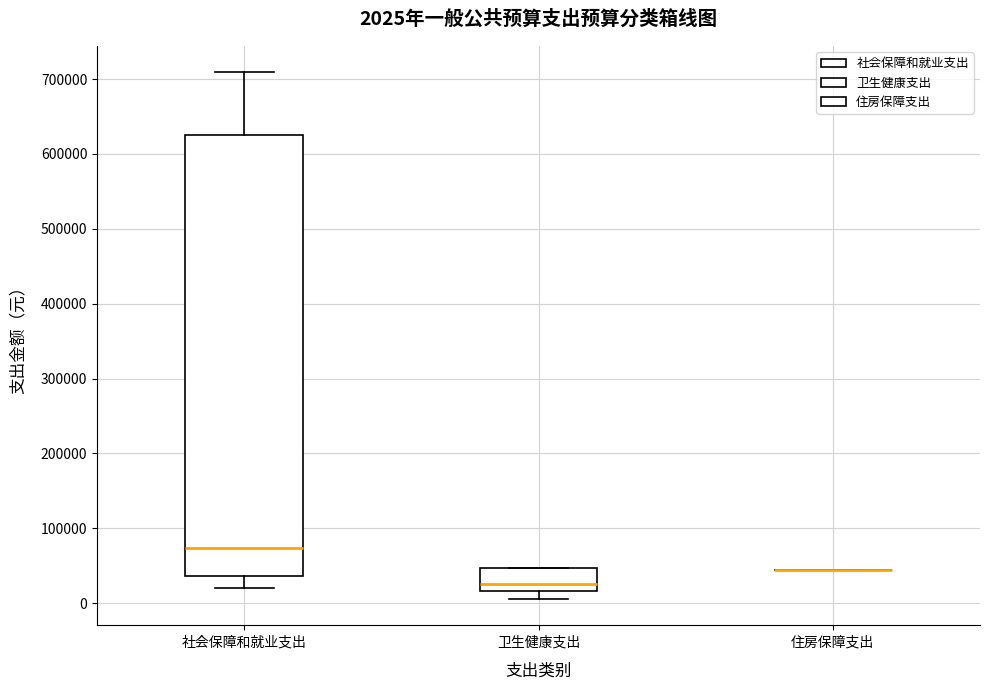

Comparing the boxes themselves (not the whiskers), which one is the tallest?

社会保障和就业支出